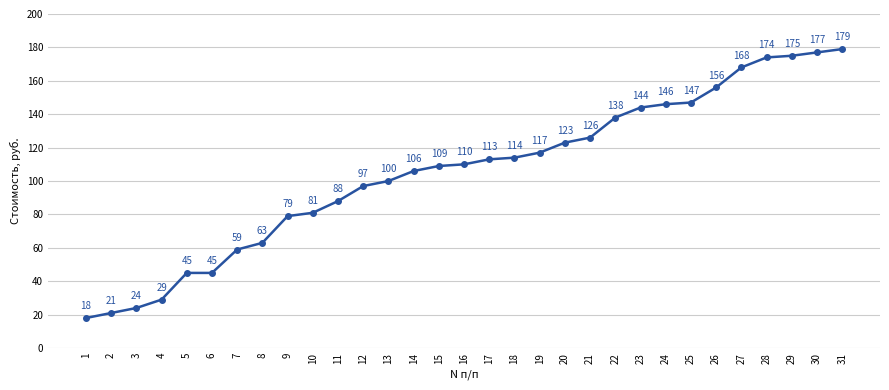

What is the average value?

106